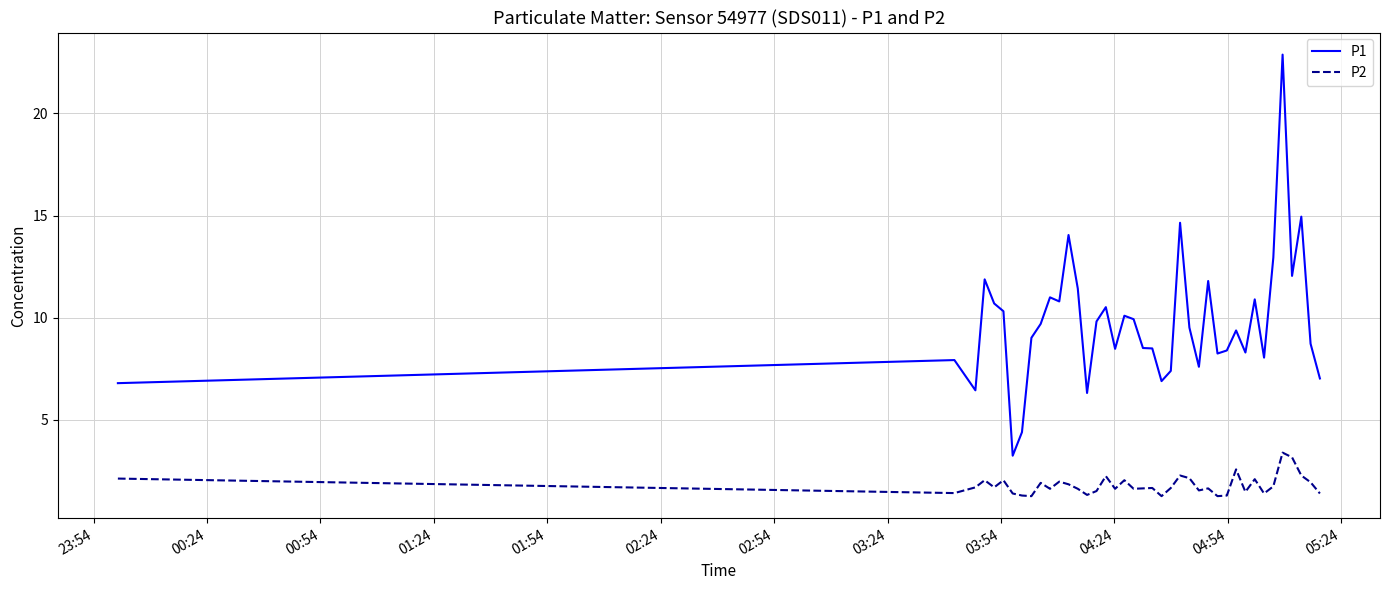

True or false: P2 and P1 intersect in this chart.

False